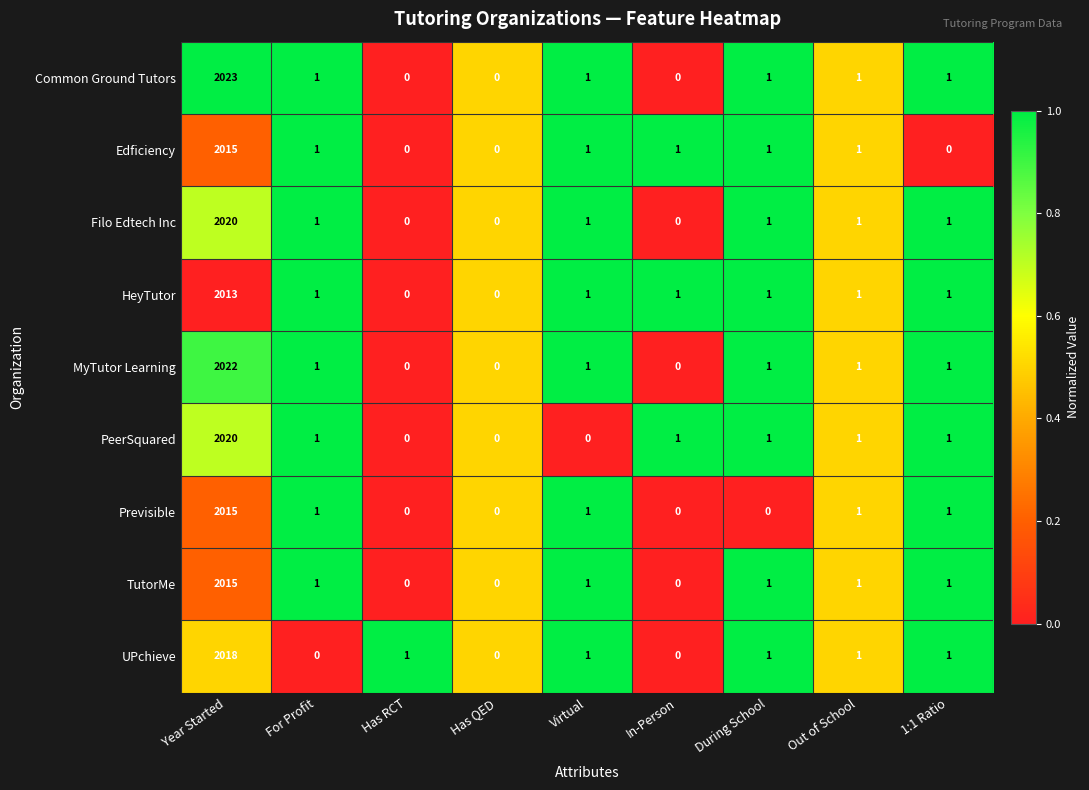

Which series has the largest total across all categories?

Common Ground Tutors